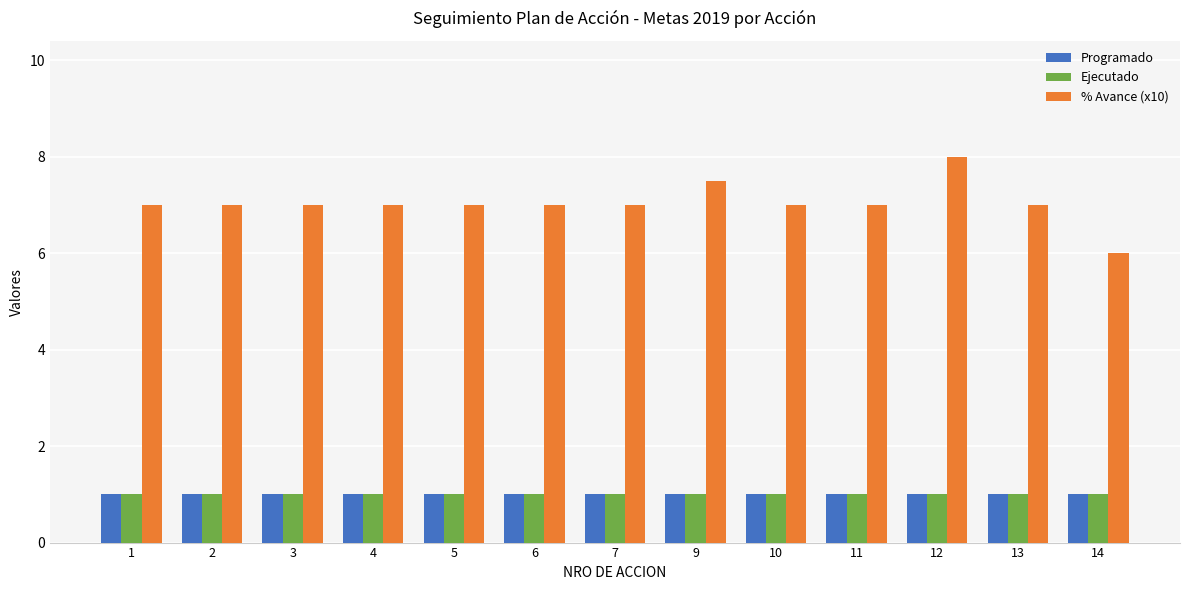

What is the average value of the % Avance (x10) series?

7.0